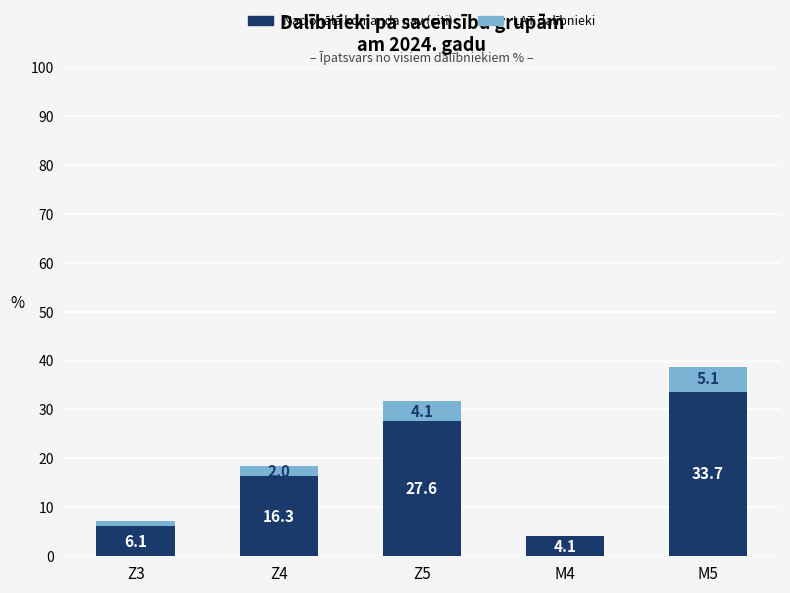

Are the bars horizontal?

No